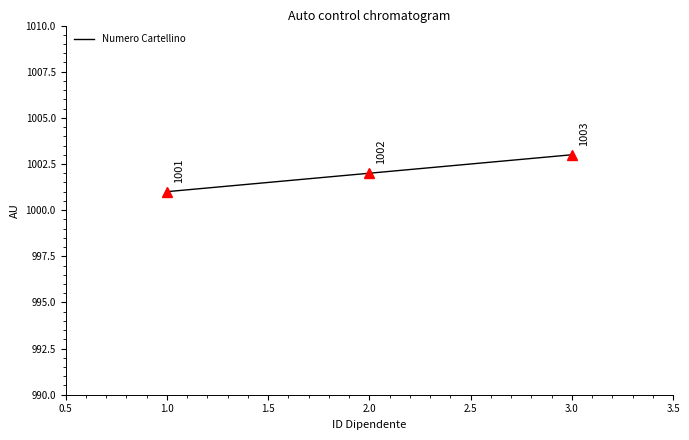

What value does the data have at 1.0?

1001